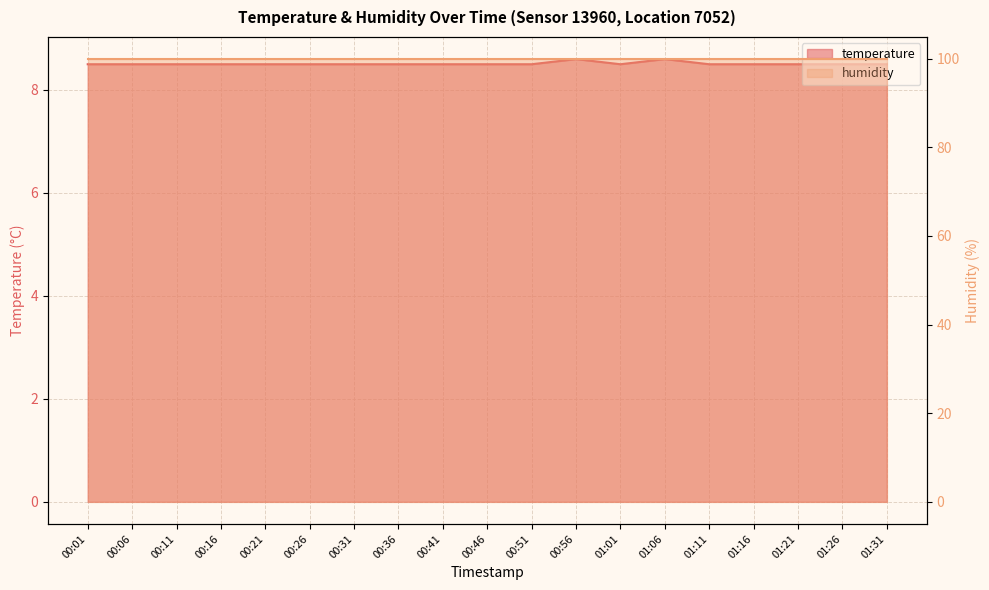

Between 01:21 and 00:51, which is larger?

01:21